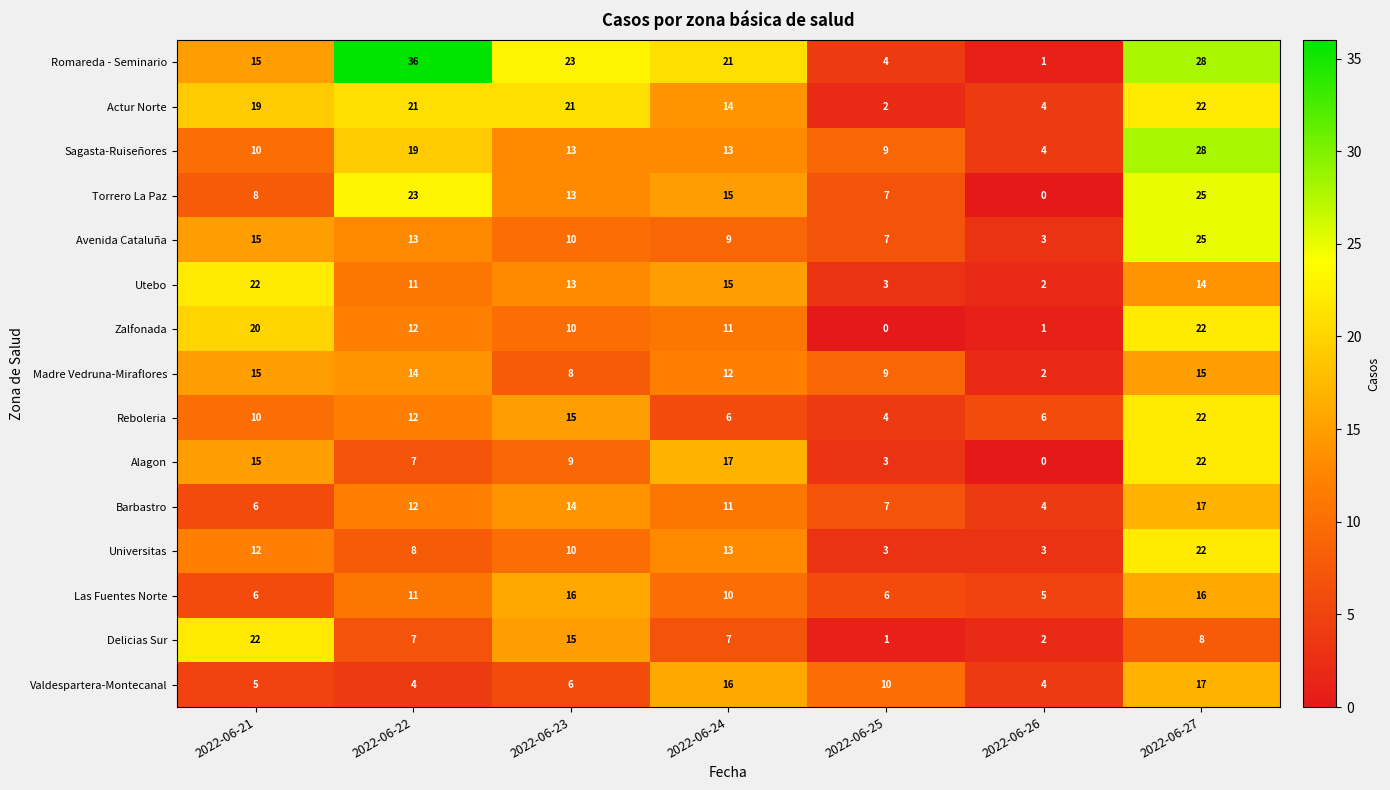

Which series has the largest range (max minus min)?

Romareda - Seminario